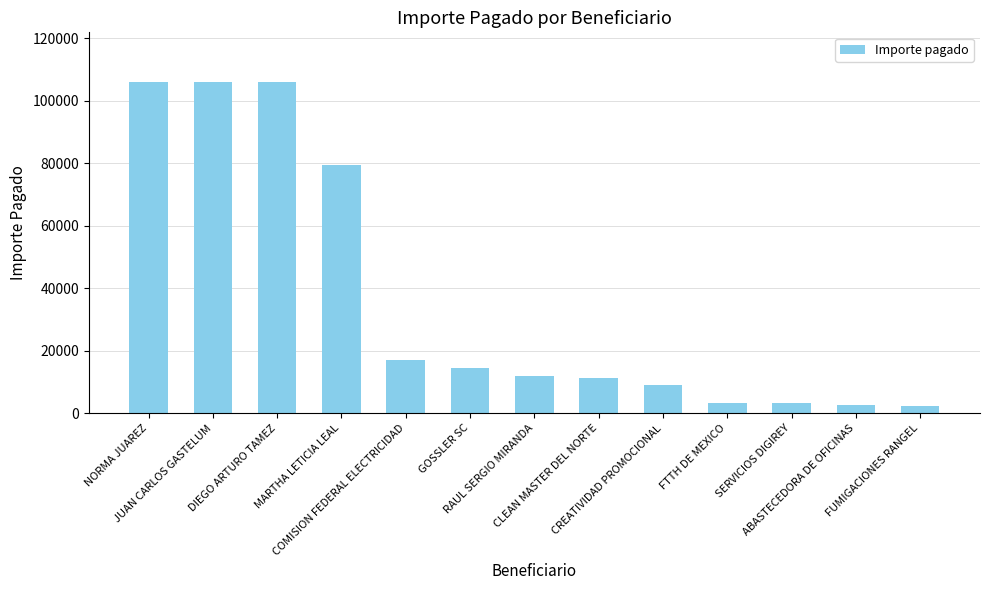

What is the maximum value shown in the chart?

106000.0